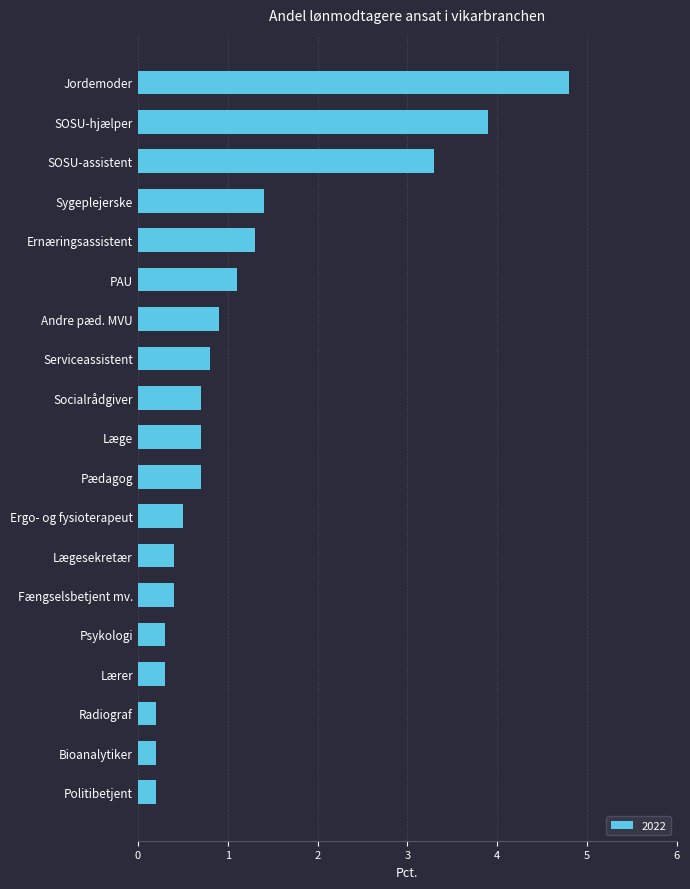

Which has a higher value, Ernæringsassistent or Serviceassistent?

Ernæringsassistent